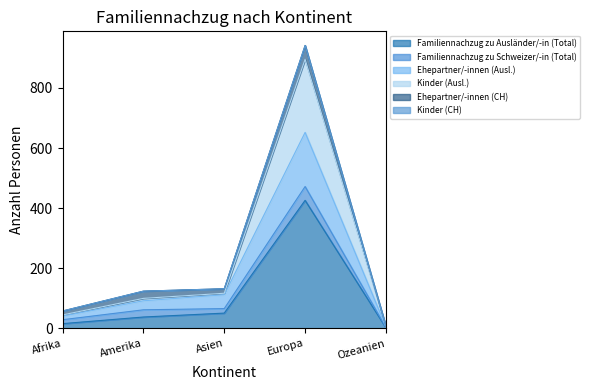

True or false: Familiennachzug zu Ausländer/-in (Total) and Ehepartner/-innen (Ausl.) cross at least once.

False